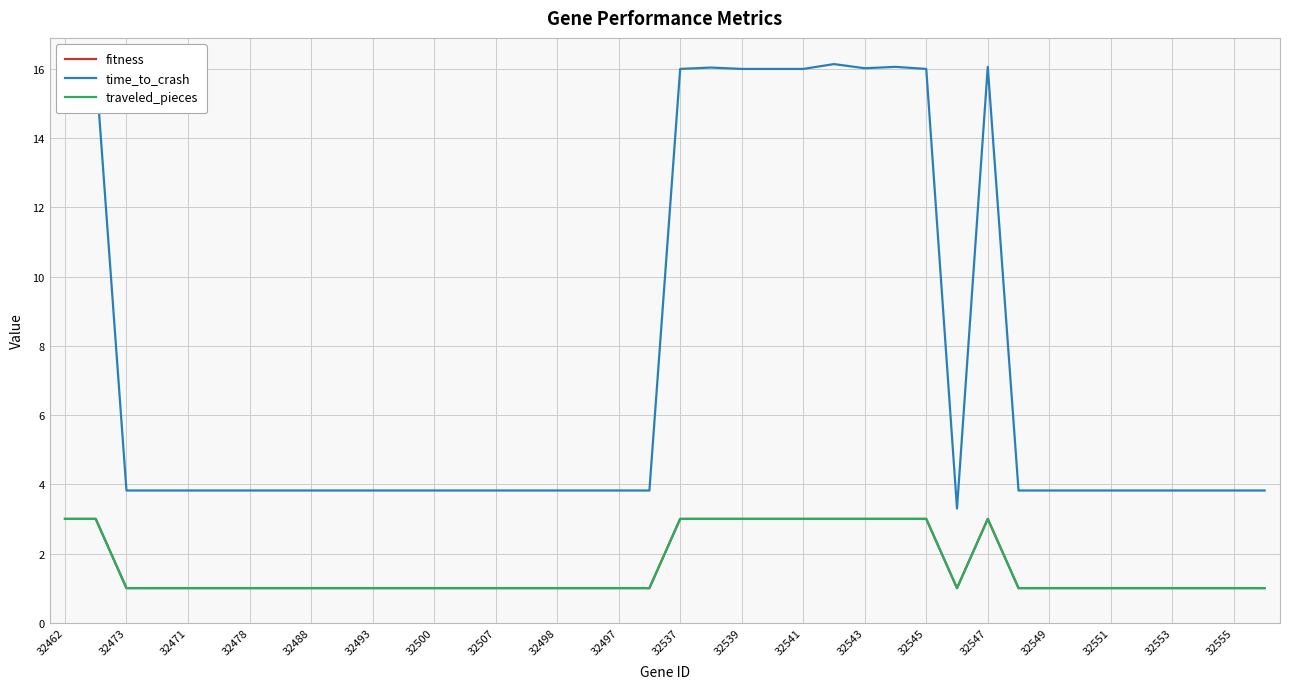

Does the chart have visible grid lines?

Yes